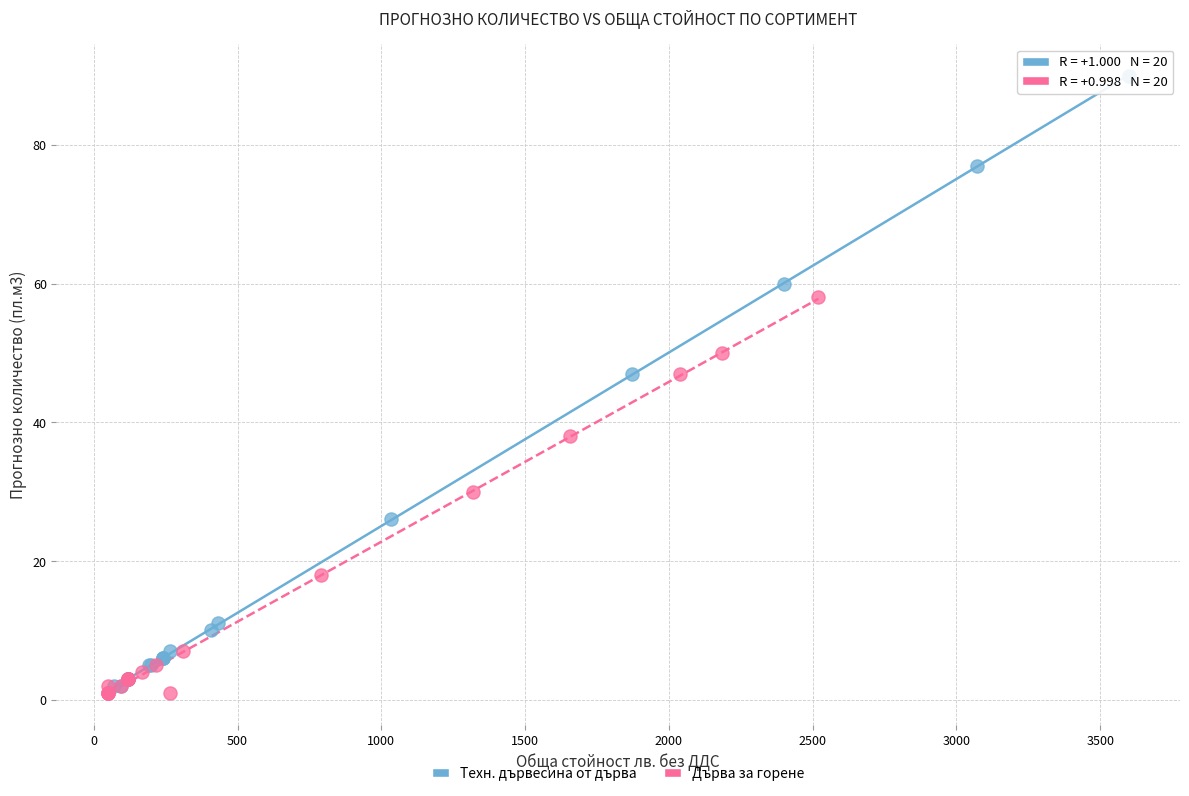

Which series has the largest Y range (max minus min)?

Техн. дървесина от дърва